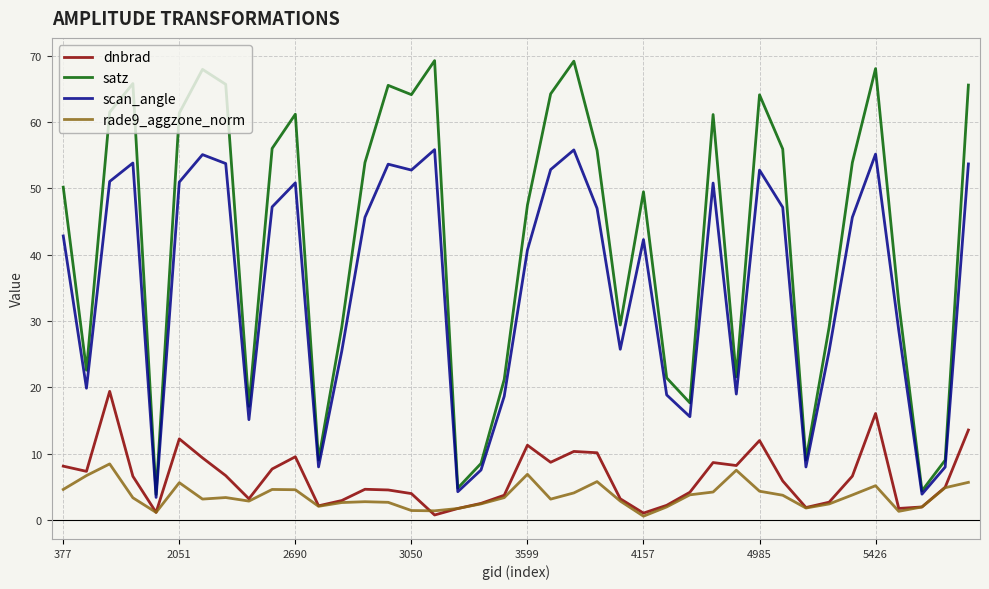

True or false: dnbrad has more than 1 points higher than both neighbors.

True